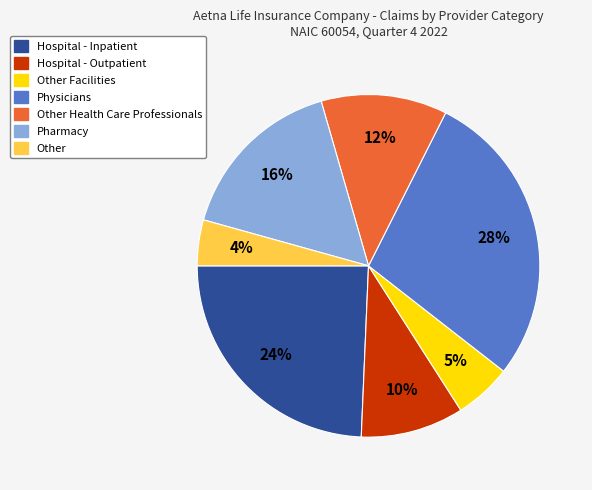

To the nearest percent, what is the difference between the largest and smallest slice percentages?

24%